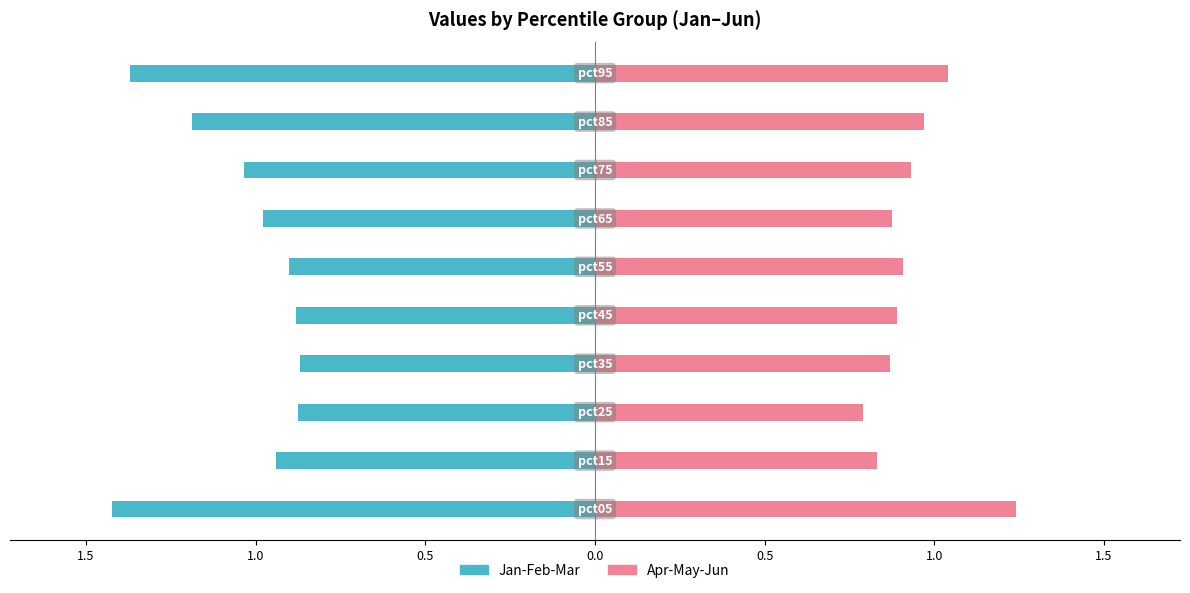

True or false: Jan-Feb-Mar (left) has a value of -1.7 at 1.0.

False